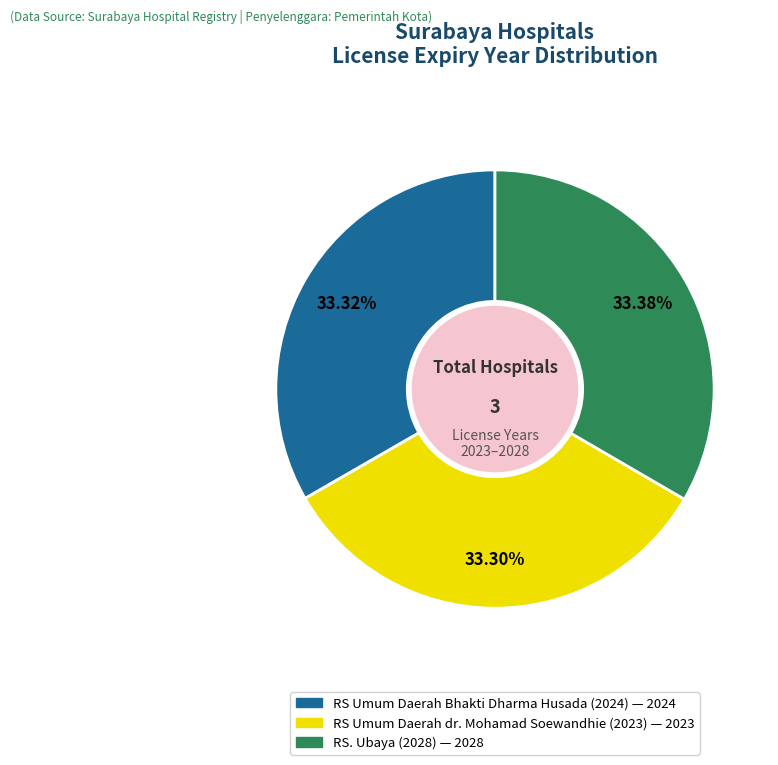

The RS. Ubaya (2028) slice represents 41% of the pie. True or false?

False